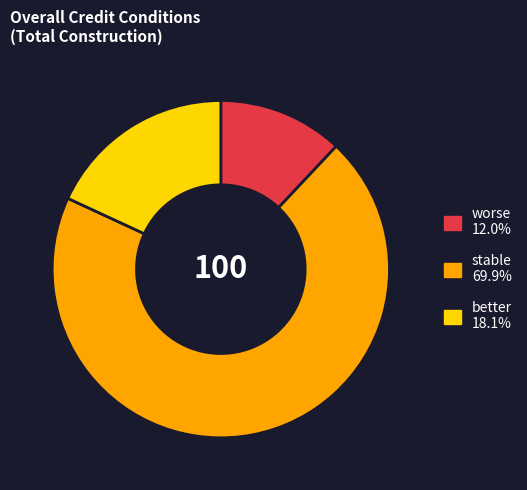

How many segments does this pie chart have?

3